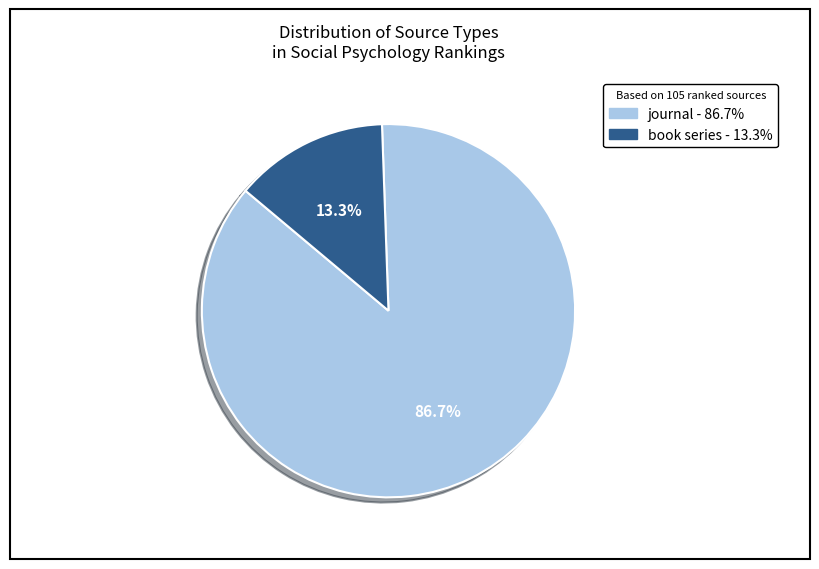

Do book series and journal together represent more than half of the pie?

Yes